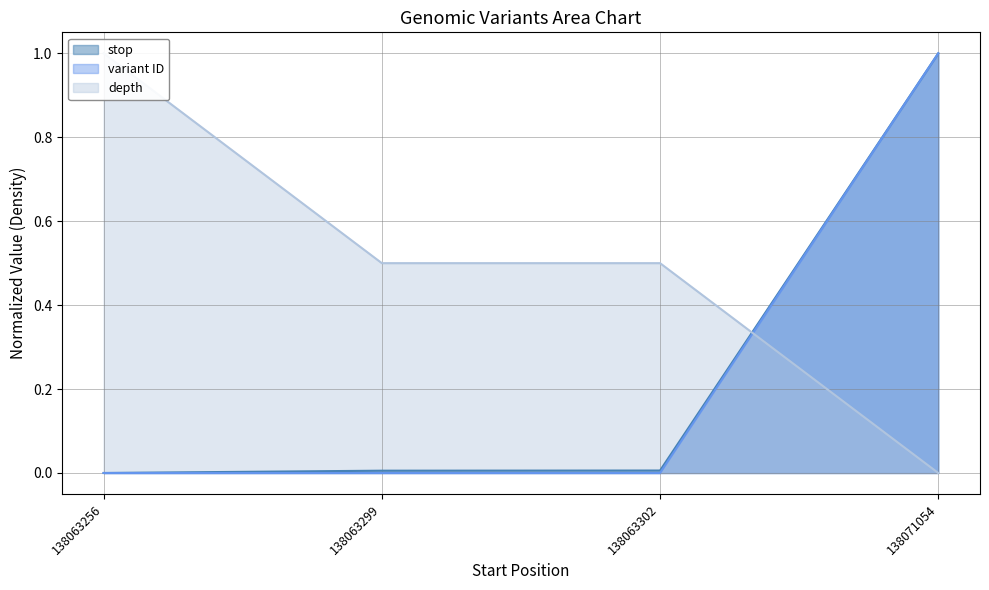

At which category is the sum across all series the highest?

138071054